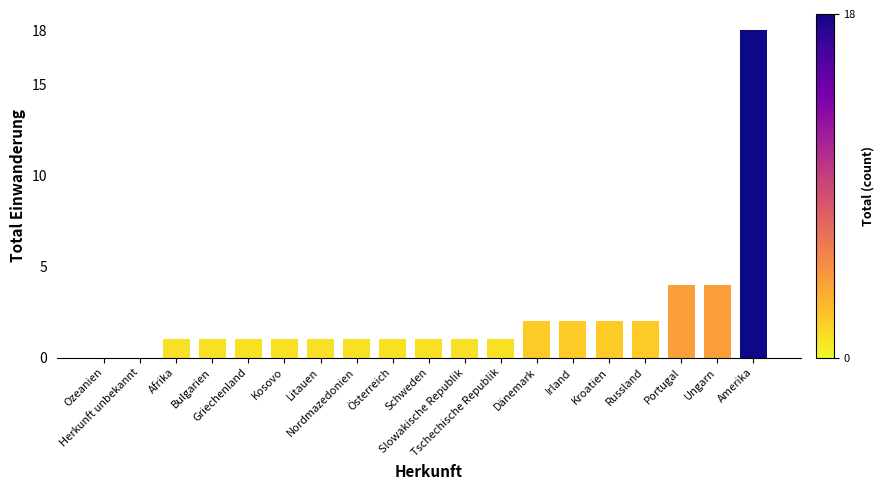

Count the number of categories in the chart.

19